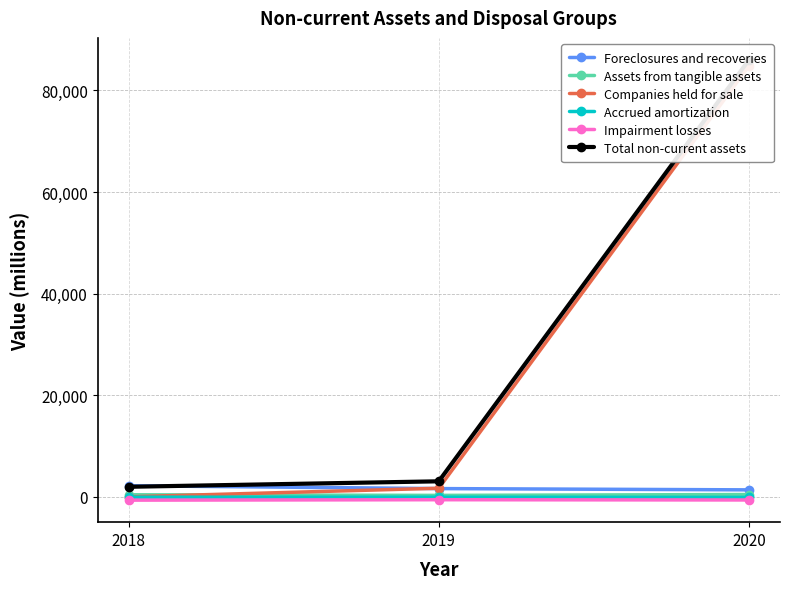

What is the value of the Foreclosures and recoveries point at the 1st from the left?

2210